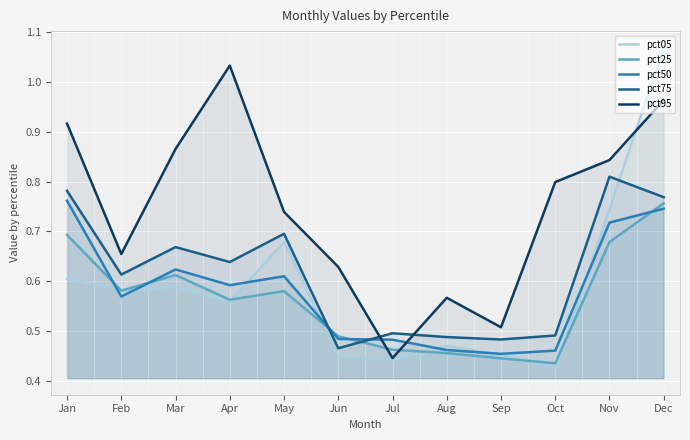

The pct50 series shows 0.3 at May. True or false?

False